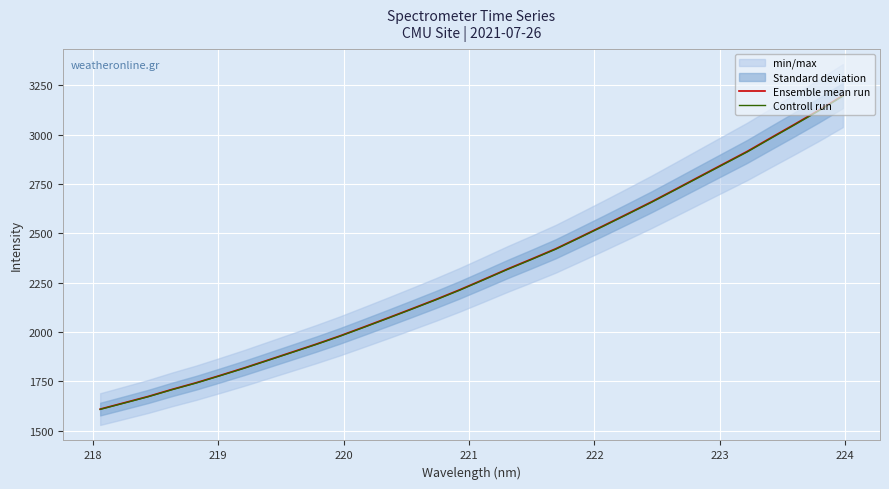

What is the highest value of the Ensemble mean run series?

3198.9